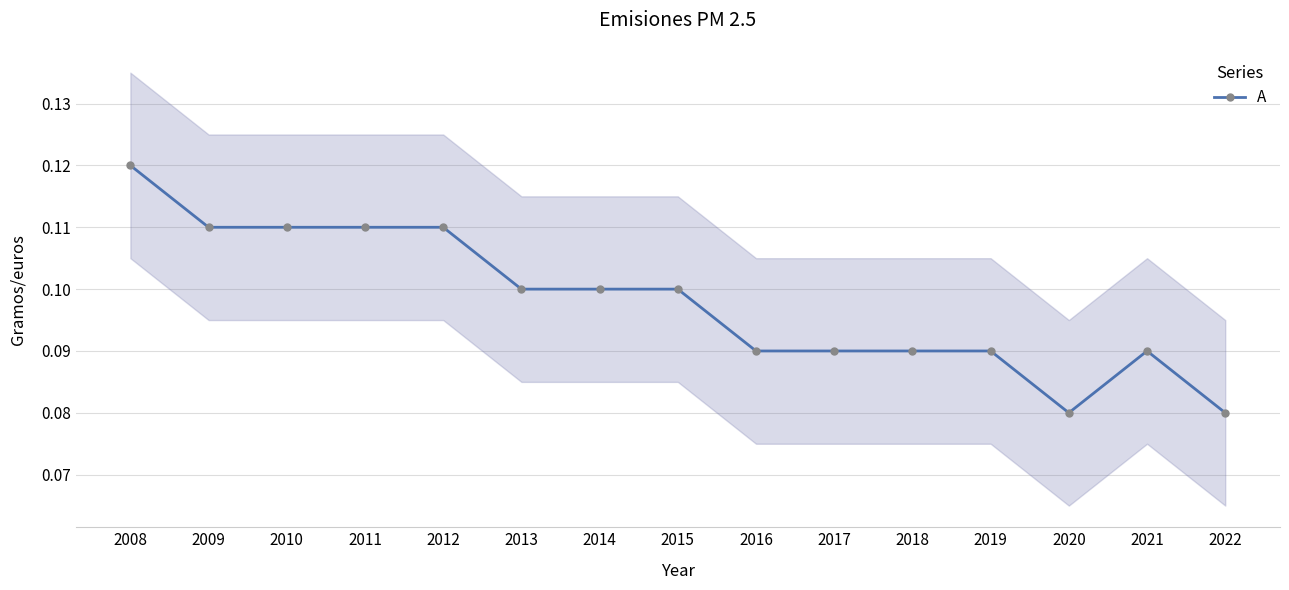

True or false: the data shows 0.1 at 2017.

False